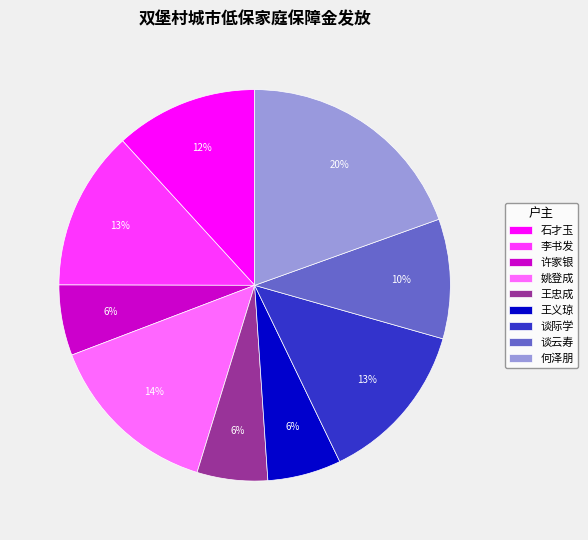

Is it true that 谈云寿 is 10% of the pie?

True